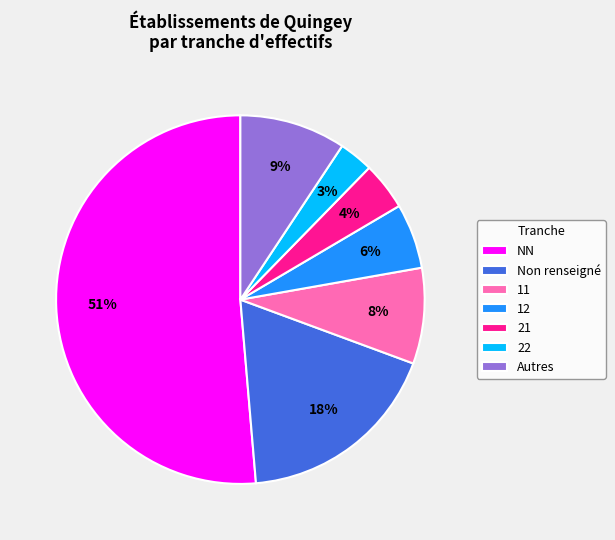

Does 12 represent more than half of the total?

No